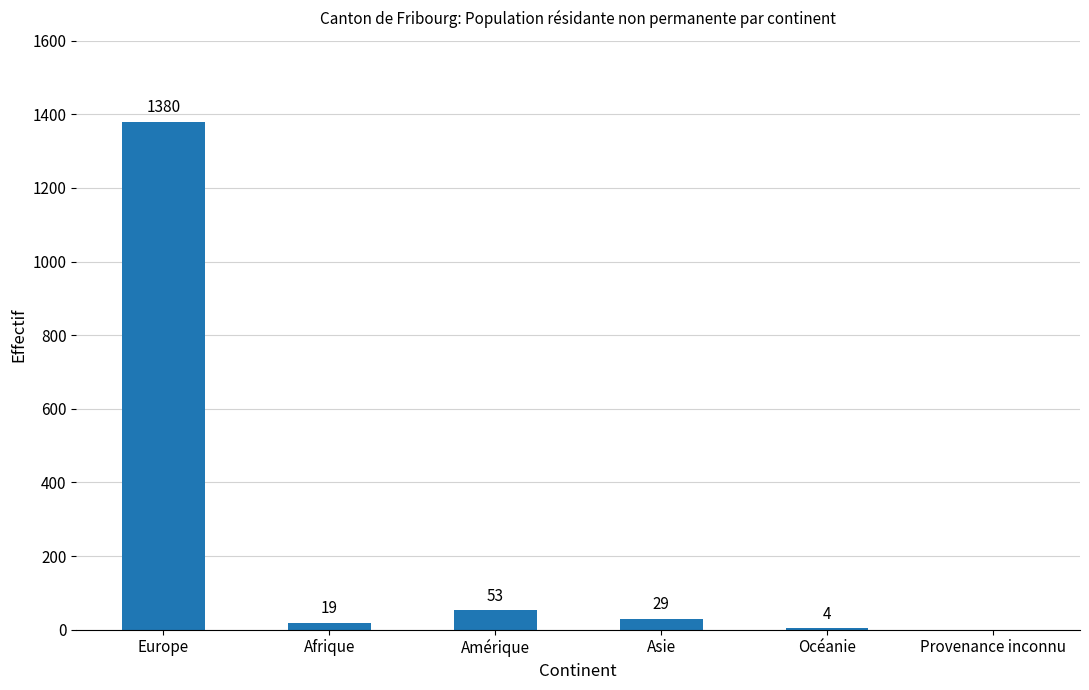

What is the sum of the values at Afrique and Asie?

48